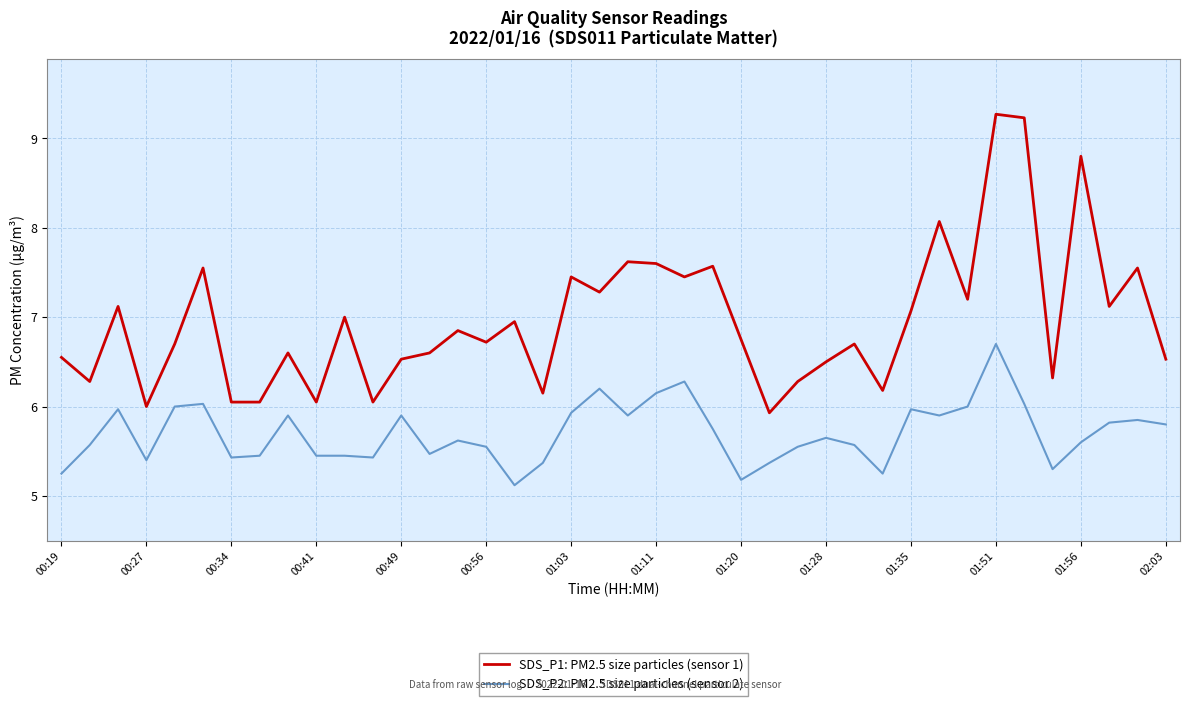

Which series has the widest spread of values?

SDS_P1: PM2.5 size particles (sensor 1)